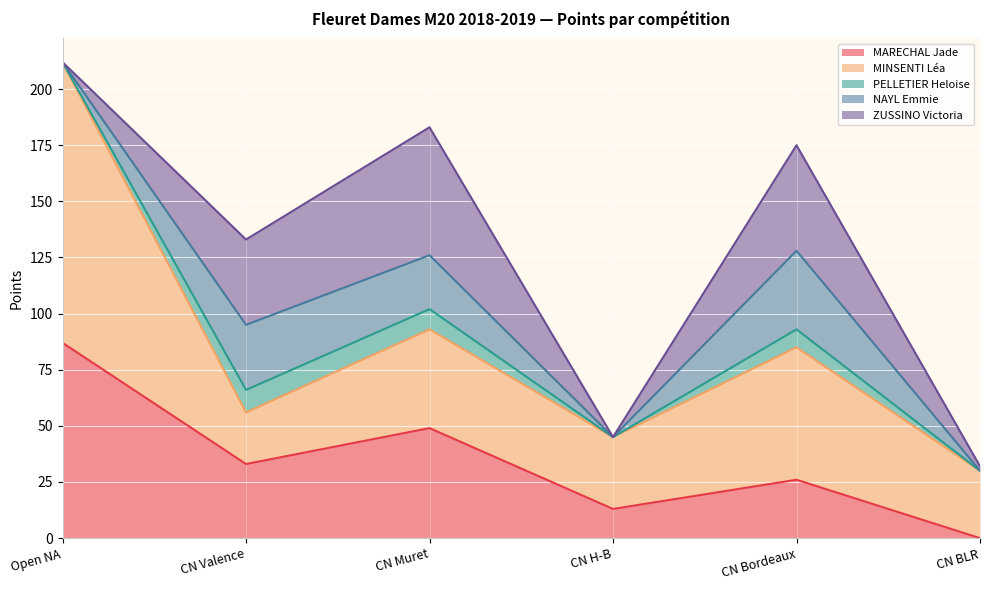

How many lines are shown in the chart?

5